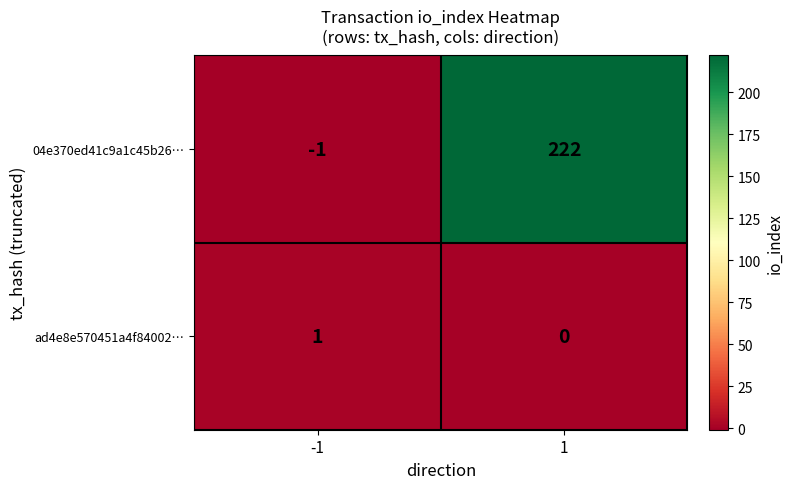

The value of ad4e8e570451a4f84002… at -1 is 1. True or false?

True